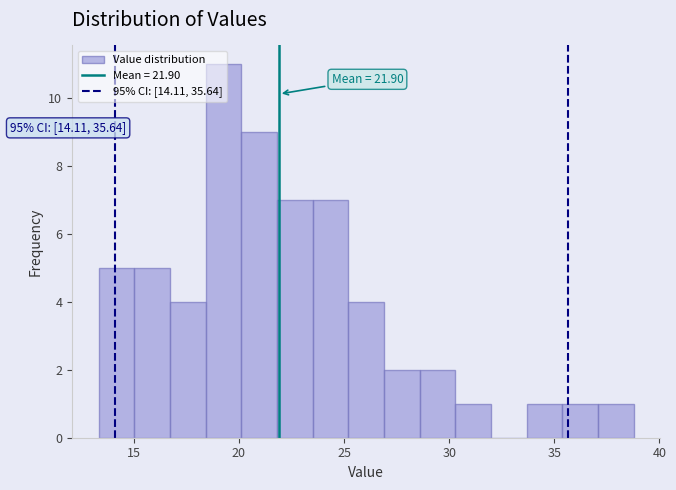

Around what value on the x-axis is the tallest bar? Give the approximate position of its centre, as read against the axis.

19.5